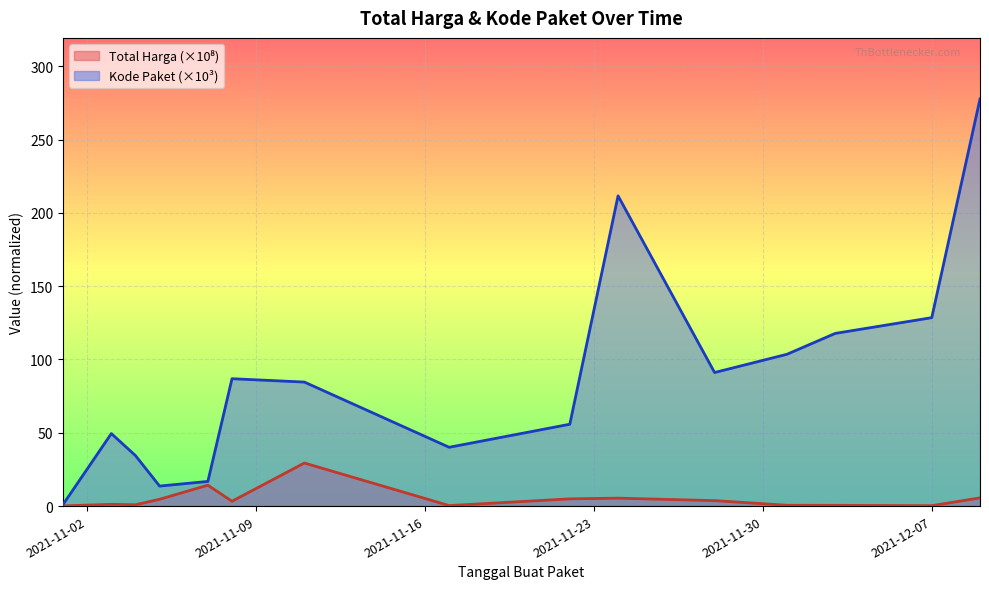

Which series has the largest total across all categories?

Kode Paket (×10³)